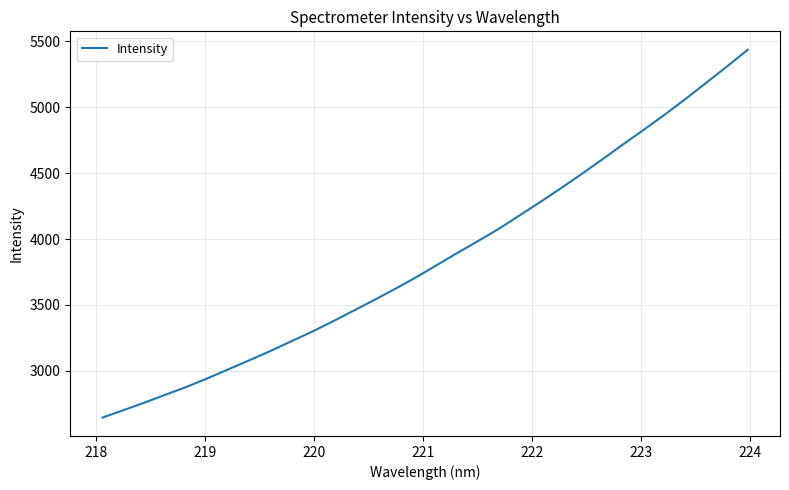

What is the greatest value displayed?

5436.2